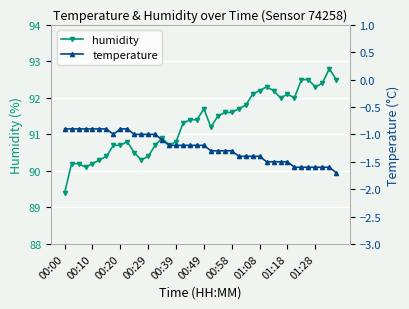

True or false: humidity has more than 1 points higher than both neighbors.

True